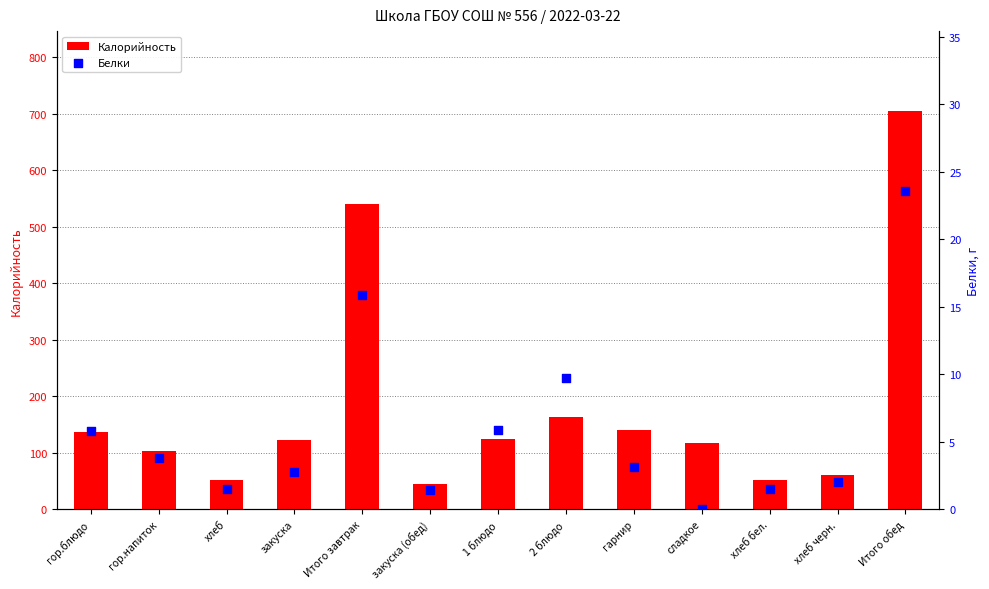

Which series contains the lowest Y value?

Белки